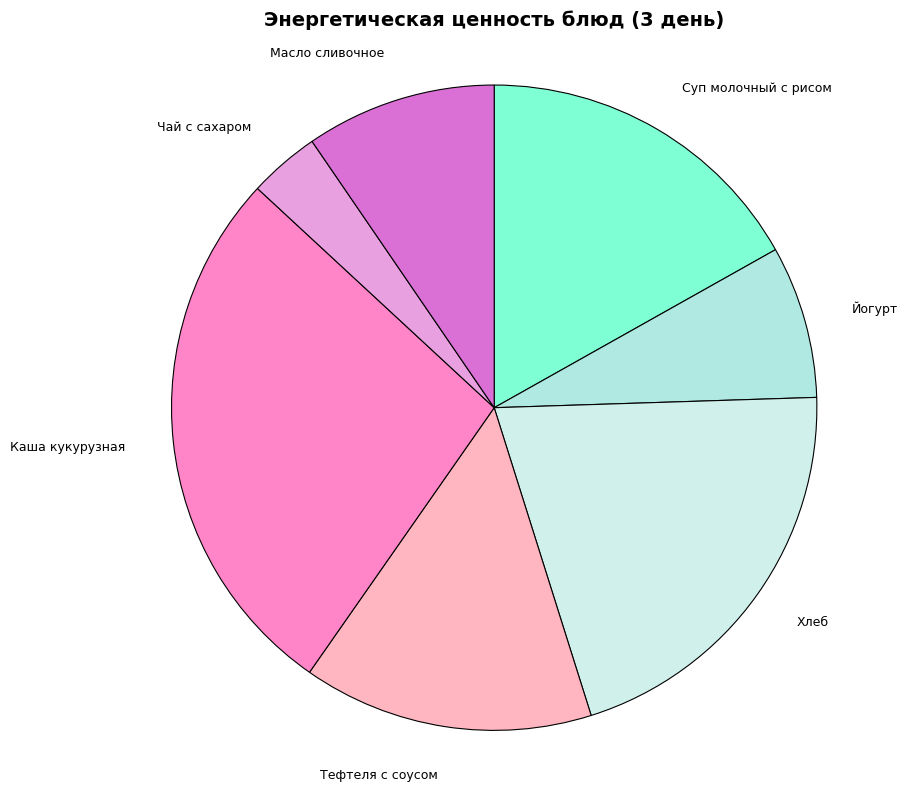

Is it true that Суп молочный с рисом is 24% of the pie?

False